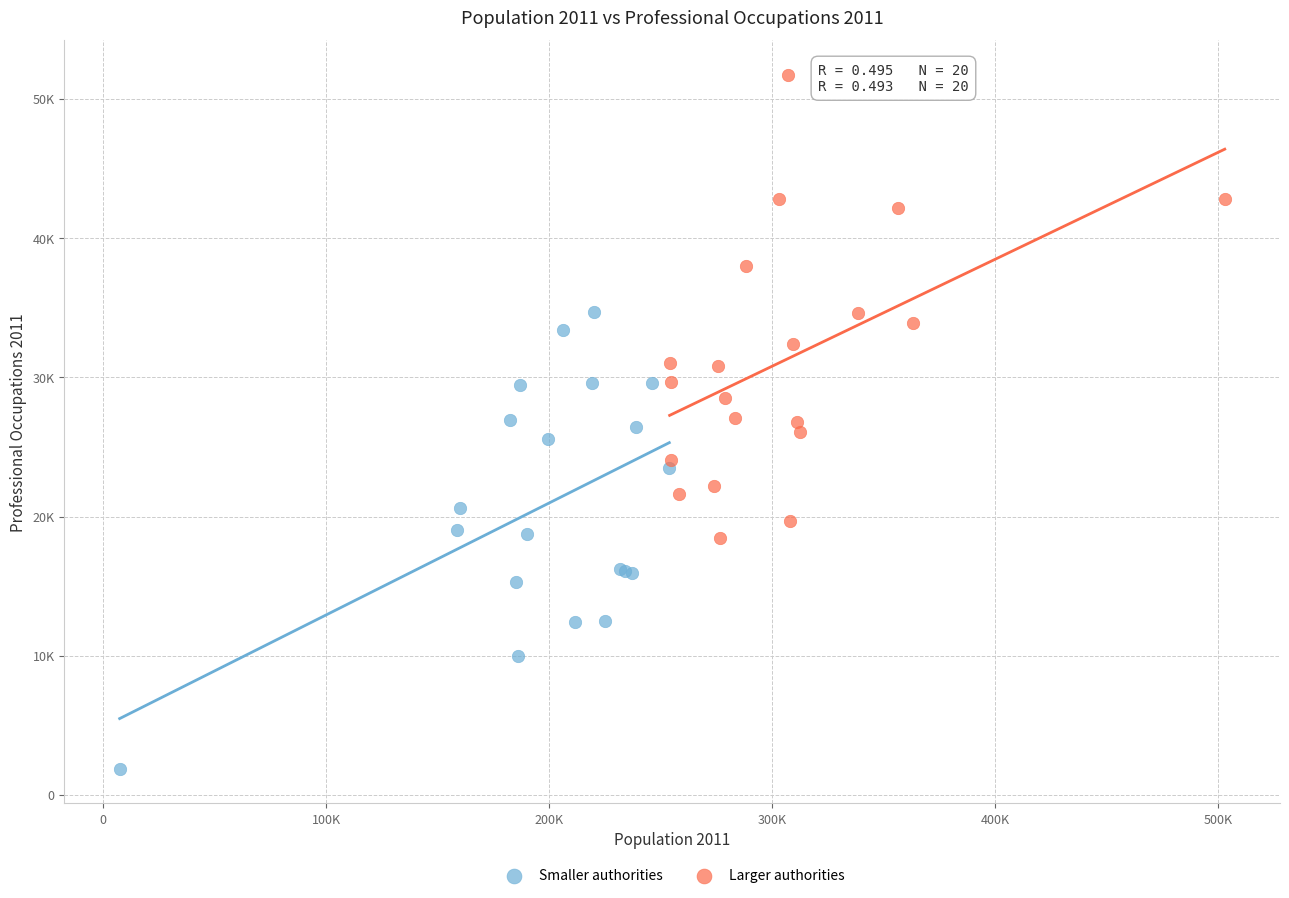

What are all the series names shown in the legend?

Smaller authorities, Larger authorities